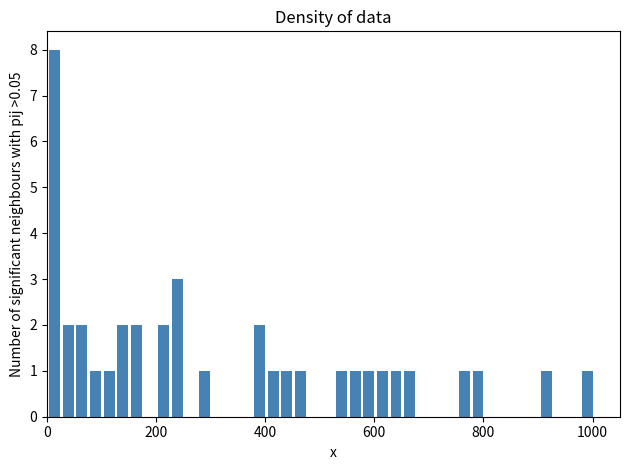

Read against the x-axis, roughly where is the centre of the tallest bar?

20